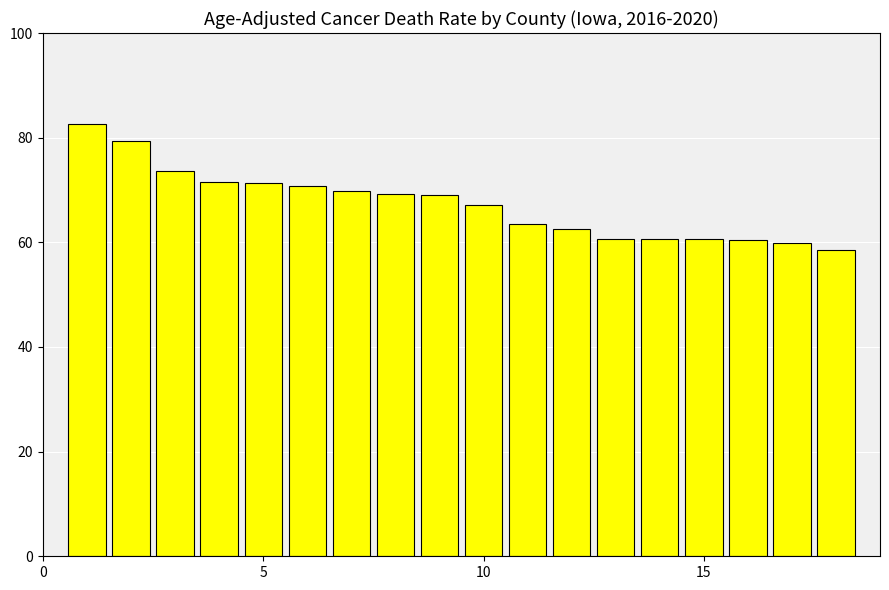

What is the difference between the maximum and minimum values?

24.1